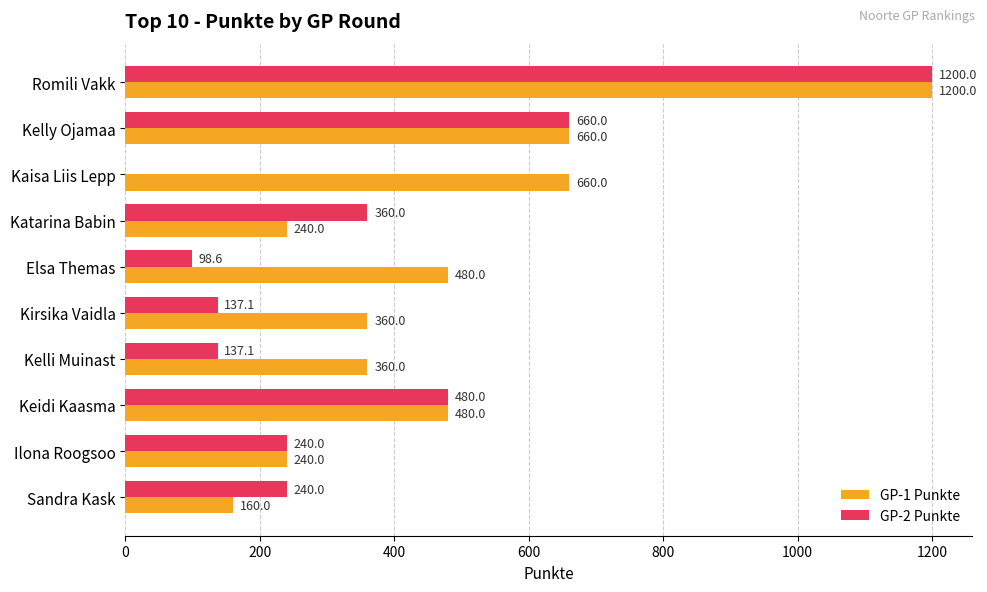

The GP-2 Punkte series shows 406.9 at Sandra Kask. True or false?

False